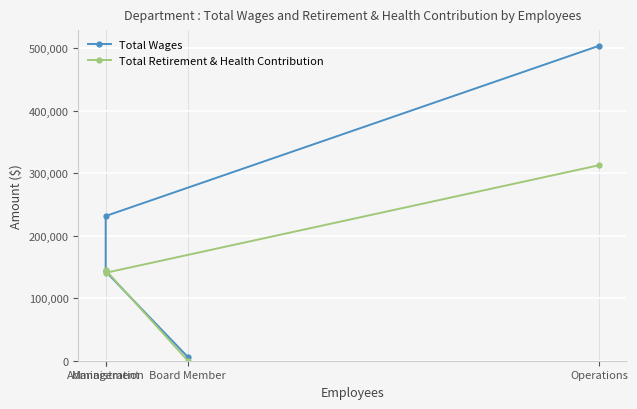

How many lines are shown in the chart?

2